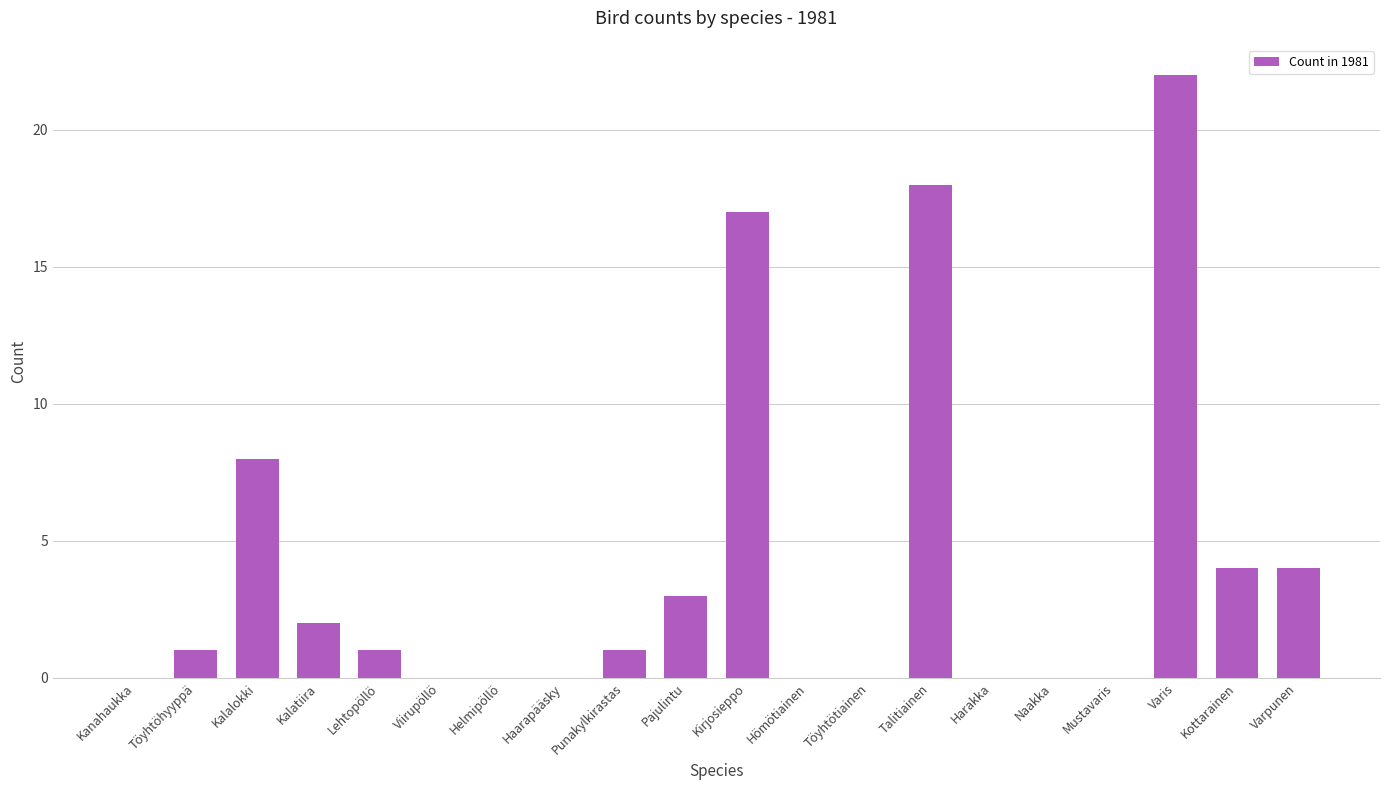

Which label corresponds to the largest value in the chart?

Varis